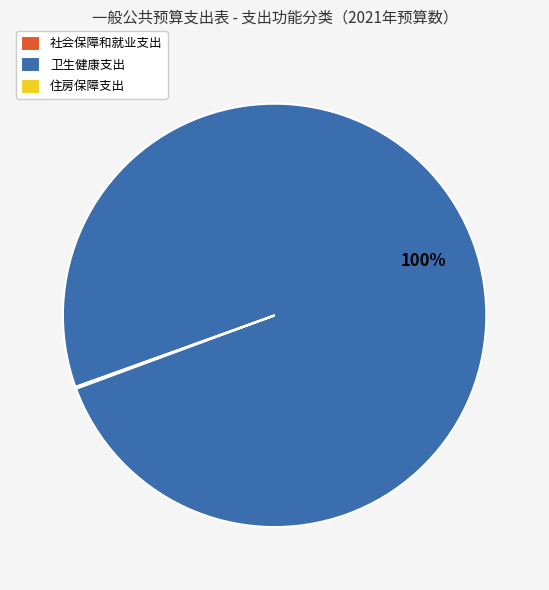

Which slice is the largest?

卫生健康支出